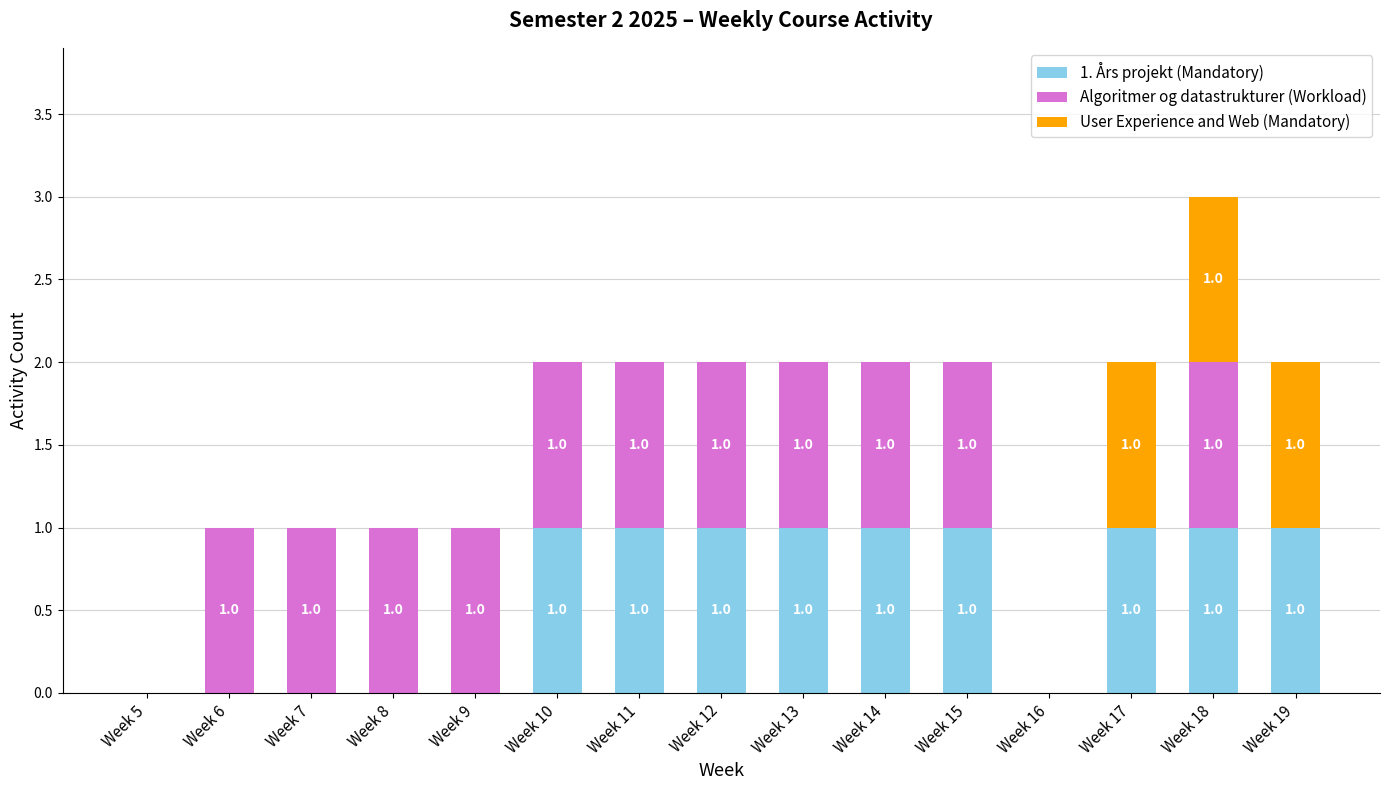

At which category is the sum across all series the highest?

Week 18